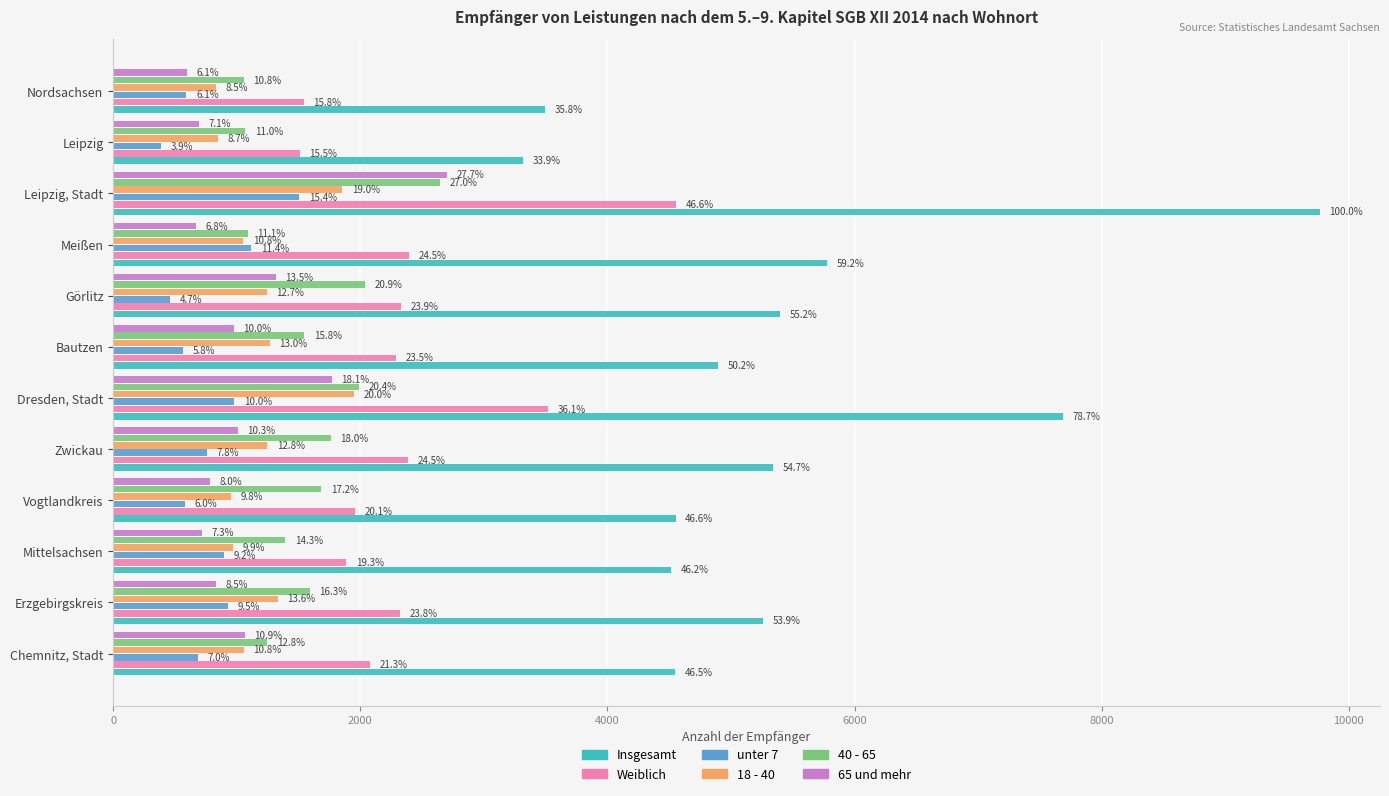

What is the sum of all Insgesamt values?

64540